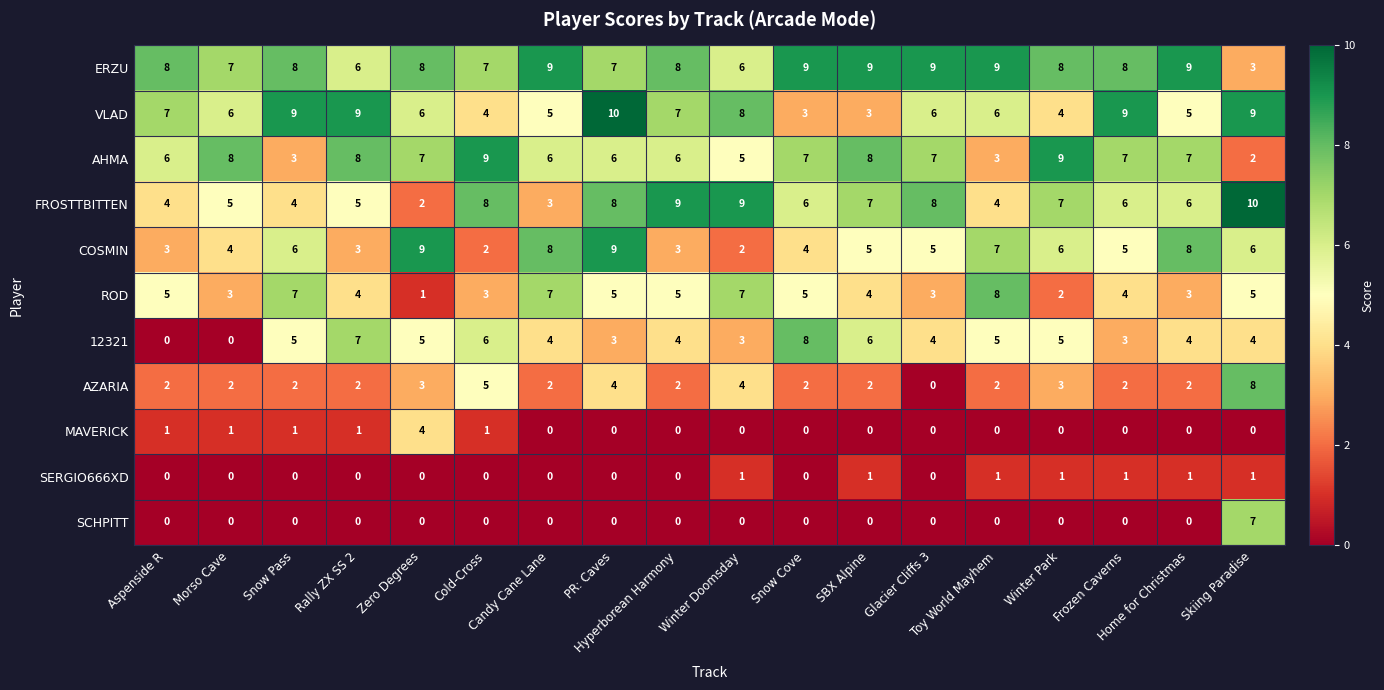

How many categories are shown in the chart?

18